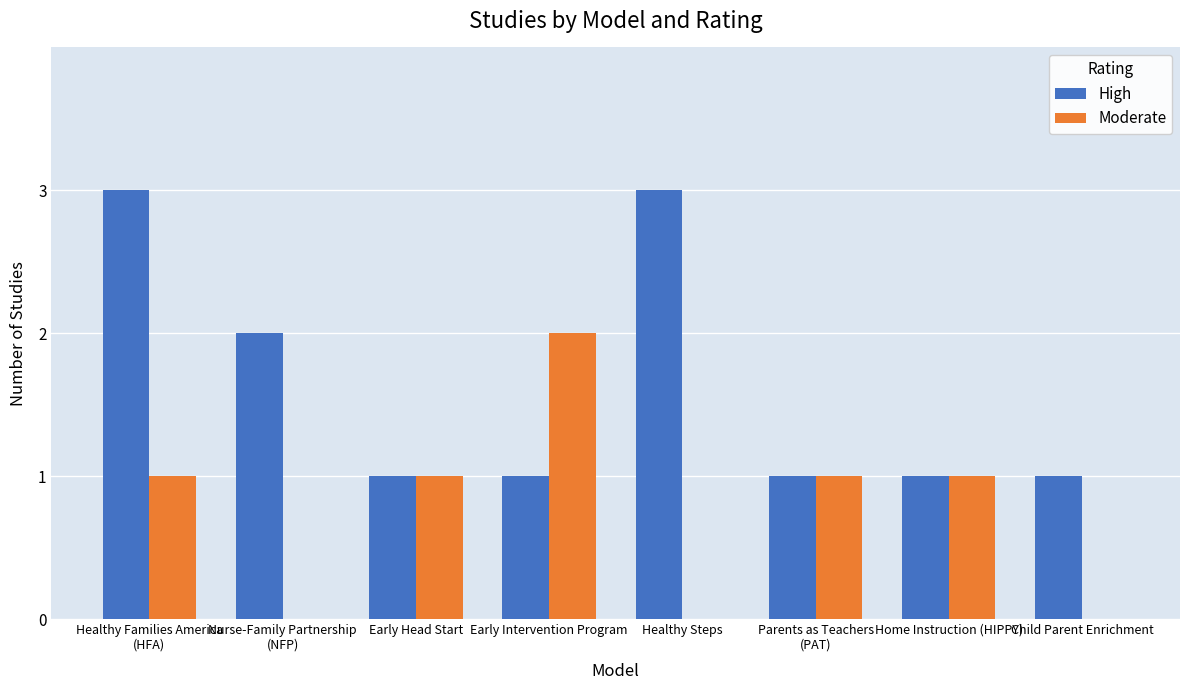

What is the approximate value of High at Healthy Families America
(HFA)?

3